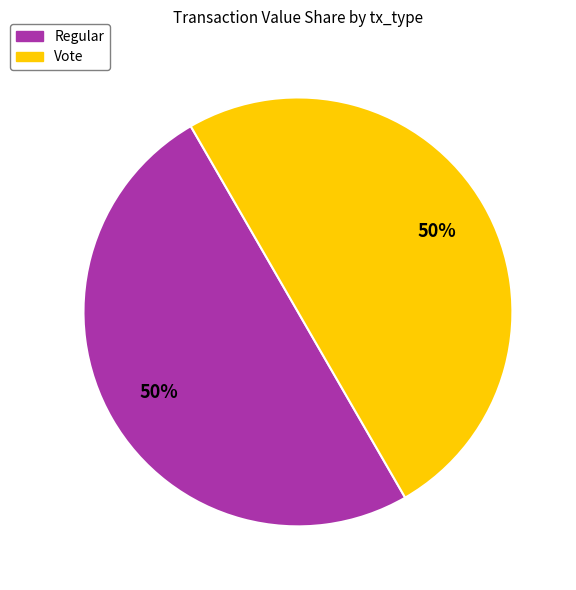

Approximately how many times larger is the value at Regular compared to Vote?

1.0